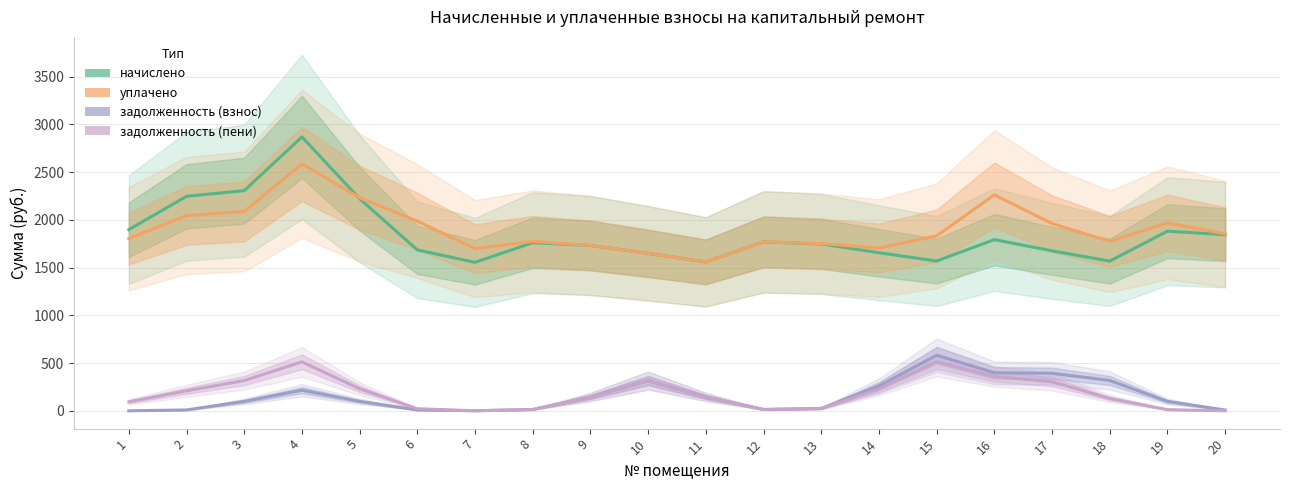

At which label is задолженность (пени) closest to 257?

5